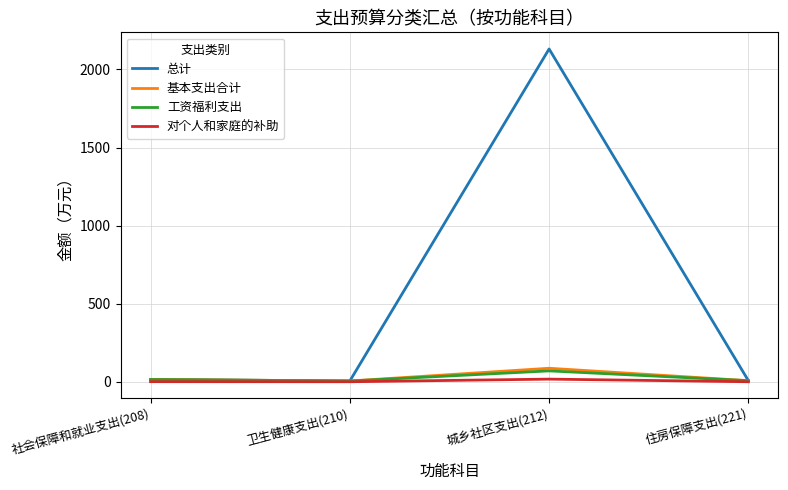

Which label corresponds to the largest value in the chart?

城乡社区支出(212)